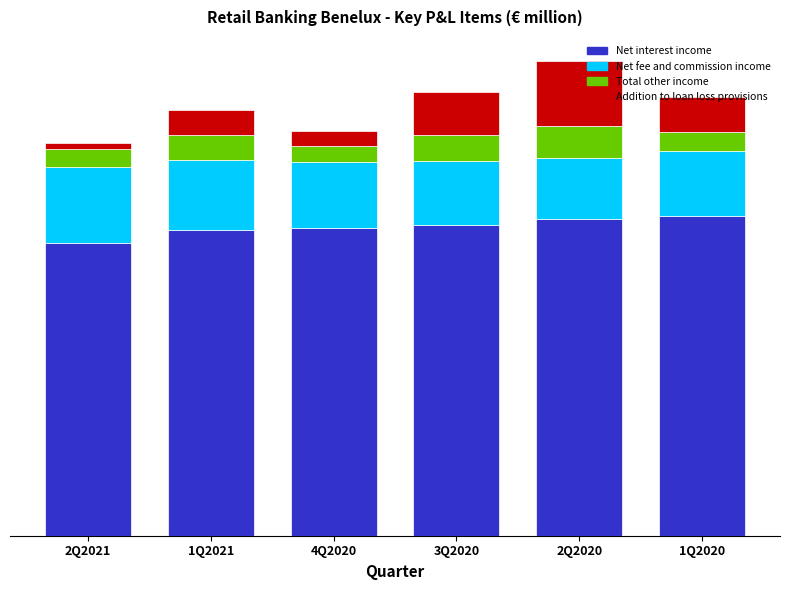

Are the bars grouped side by side (vs. stacked)?

No